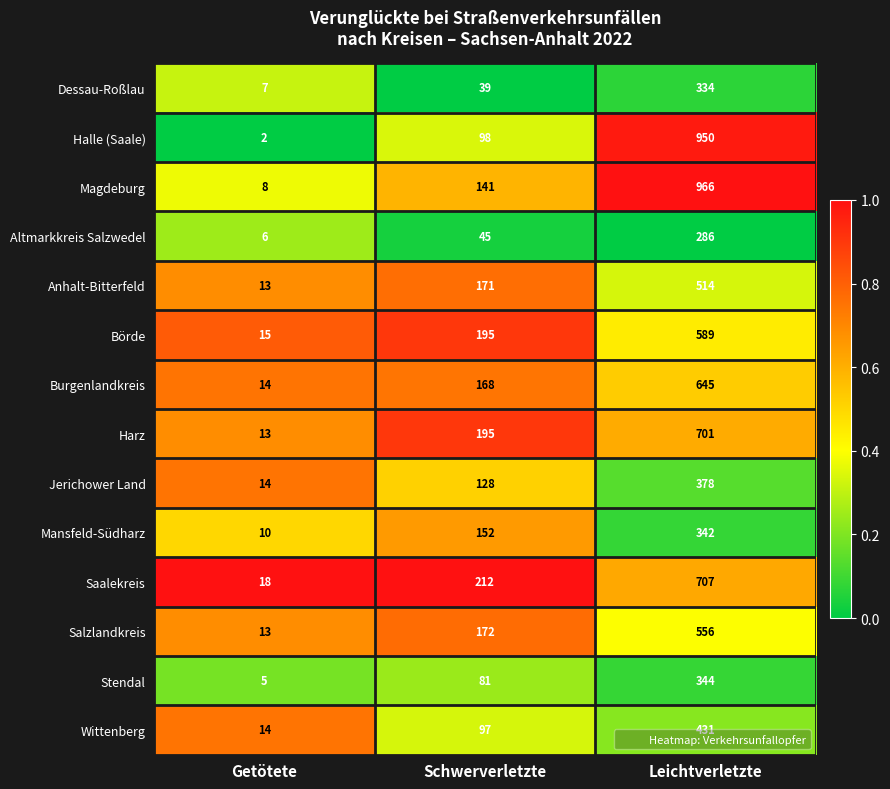

Rank the series by their maximum value, from lowest to highest.

Altmarkkreis Salzwedel, Dessau-Roßlau, Mansfeld-Südharz, Stendal, Jerichower Land, Wittenberg, Anhalt-Bitterfeld, Salzlandkreis, Börde, Burgenlandkreis, Harz, Saalekreis, Halle (Saale), Magdeburg